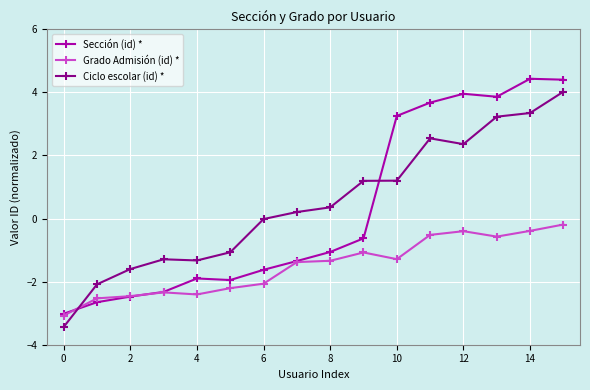

What is the sum of all Ciclo escolar (id) * values?

7.6